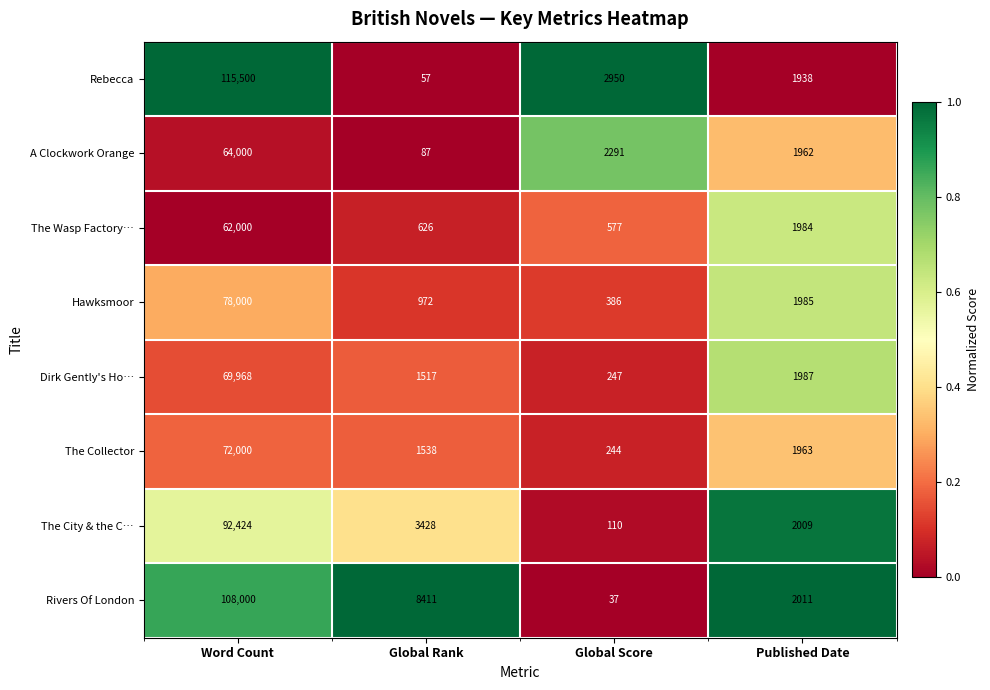

At which label does Rebecca reach its peak?

Word Count